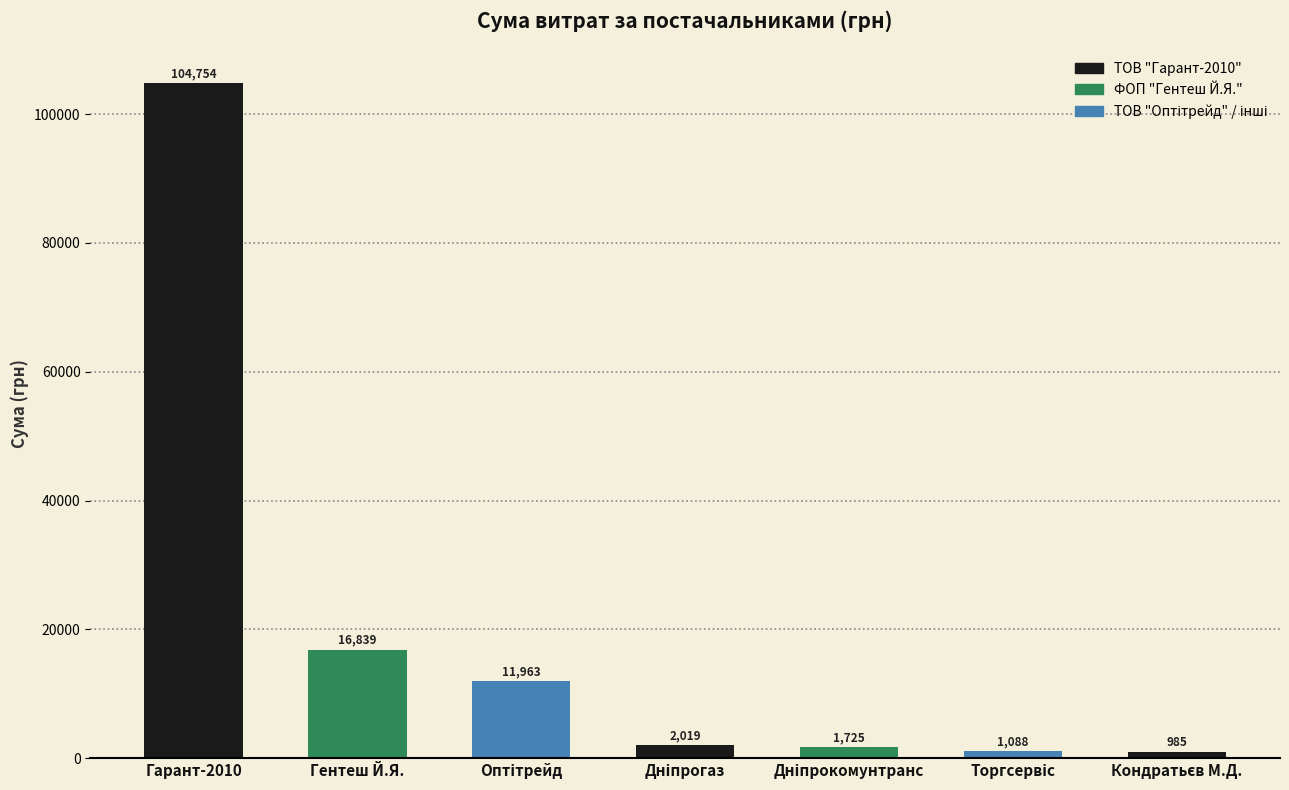

How many data points are above 2018?

4